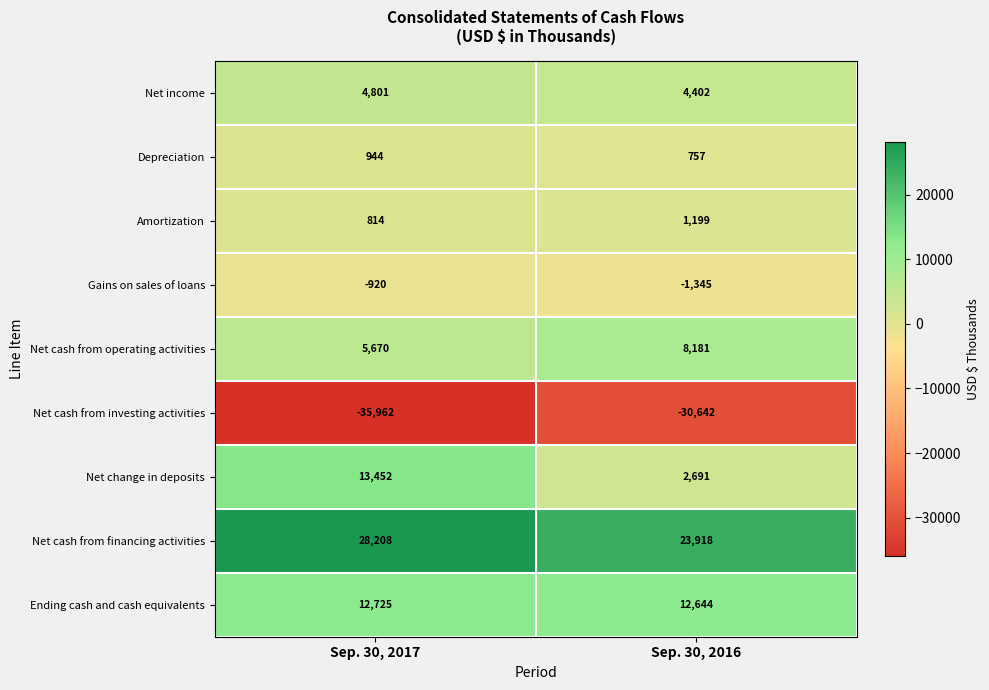

What value does the Gains on sales of loans series have at Sep. 30, 2017?

-920